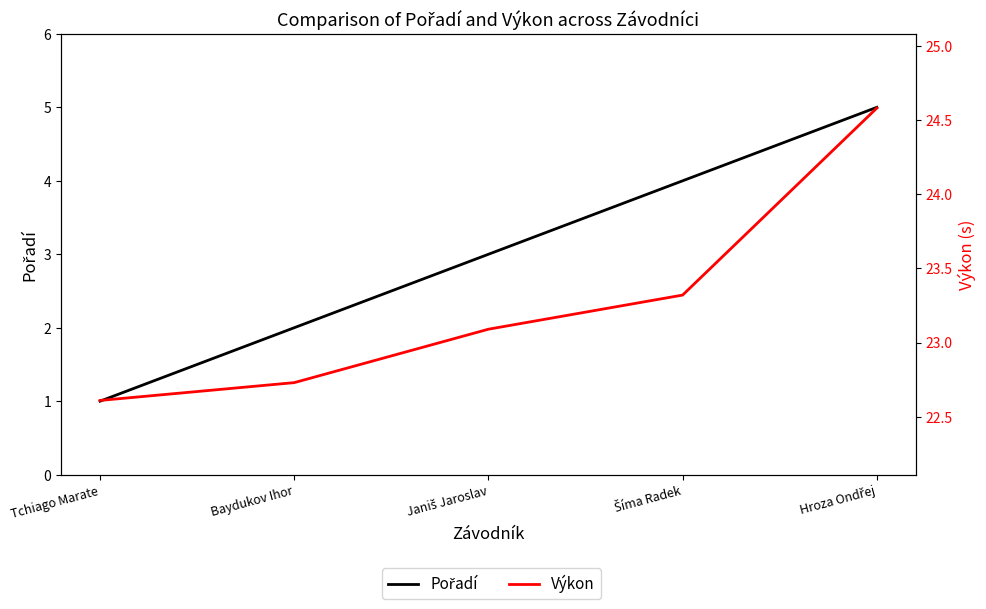

What is the difference between the highest and lowest values at Tchiago Marate?

21.6